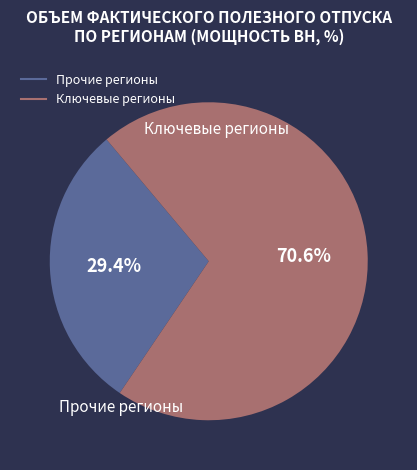

Count the number of slices in the pie.

2